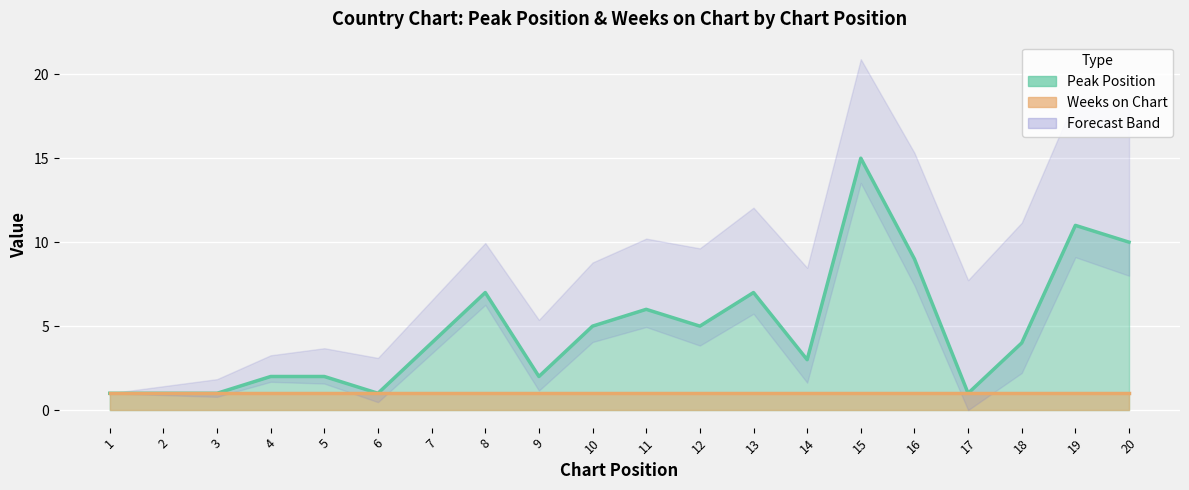

True or false: the data shows 2 at 9.

True